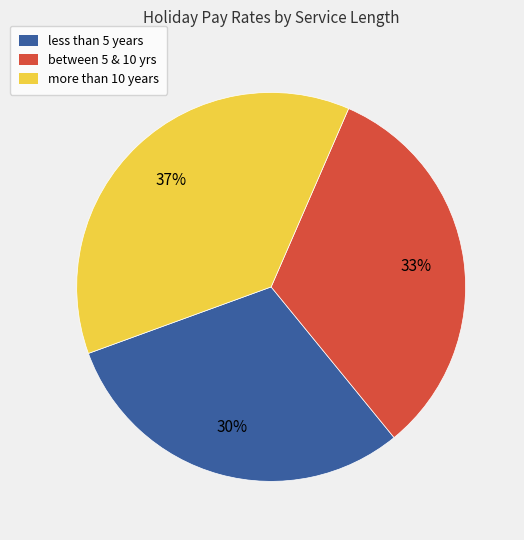

How many segments does this pie chart have?

3